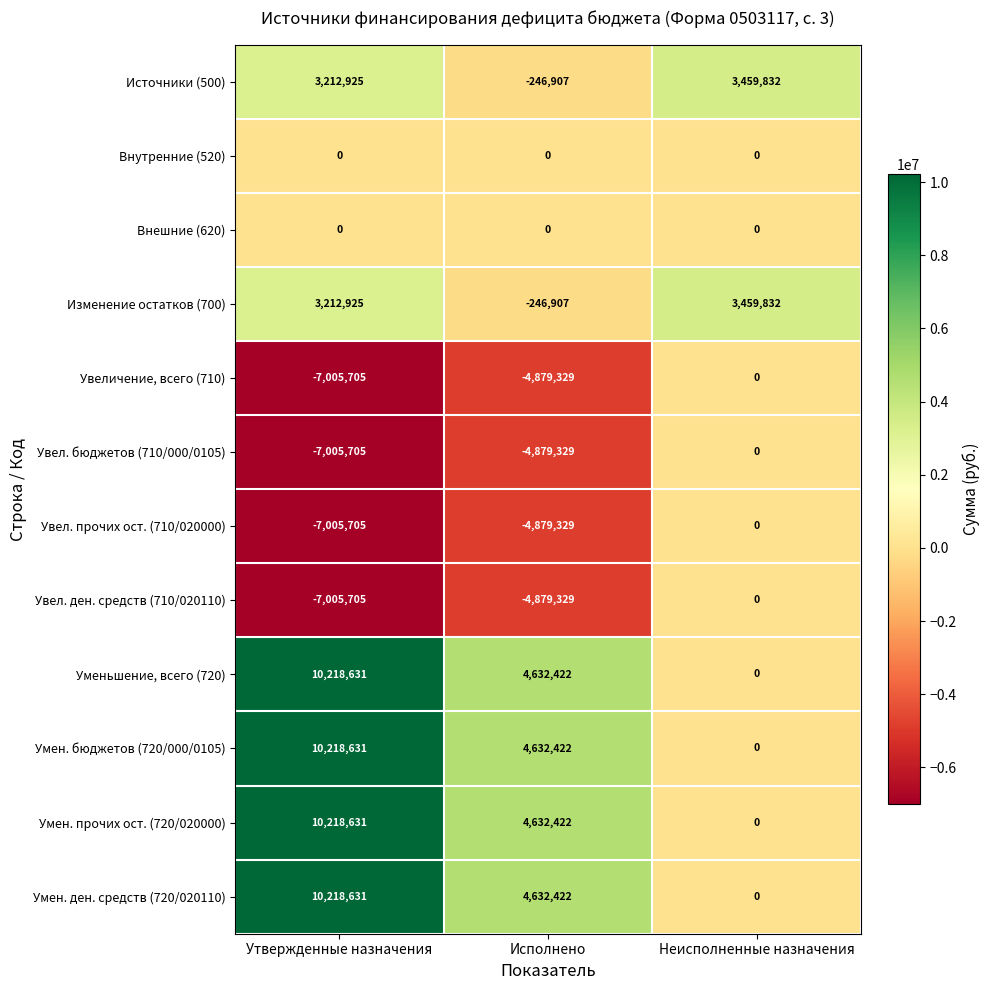

Is it true that Умен. ден. средств (720/020110) equals 3375909 at Неисполненные назначения?

False